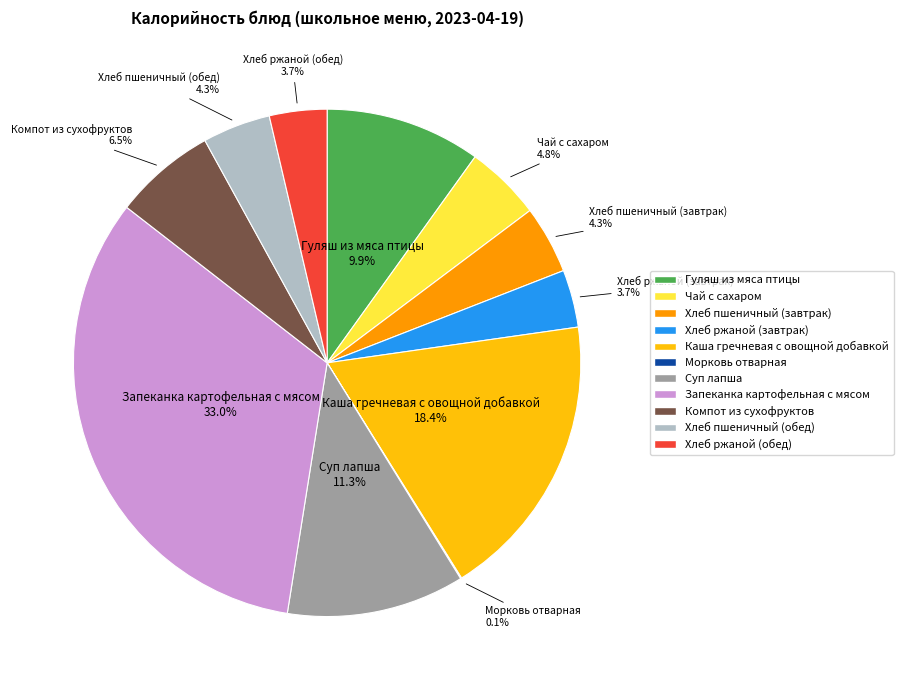

The Хлеб пшеничный (завтрак) slice represents 4% of the pie. True or false?

True